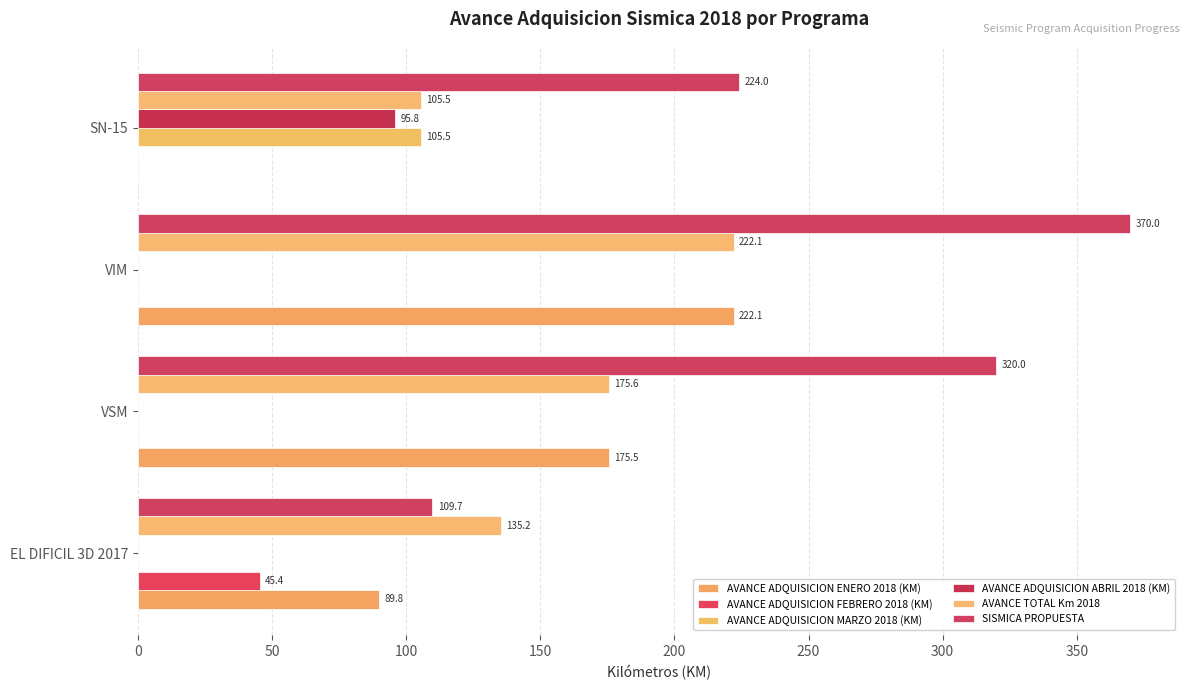

What is the average value of the AVANCE ADQUISICION ABRIL 2018 (KM) series?

23.9